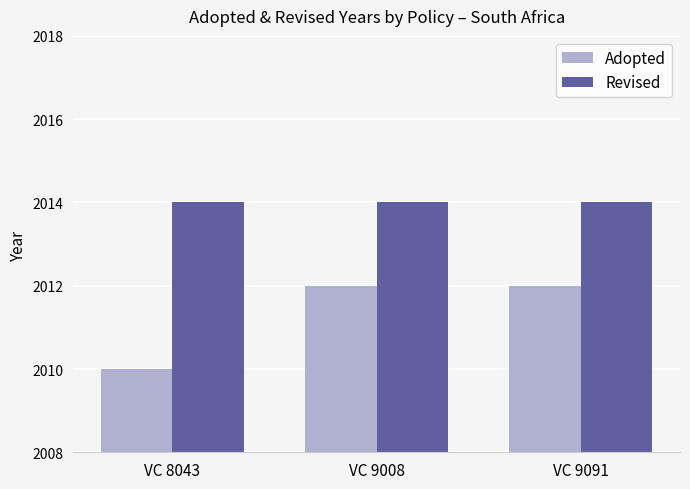

Reading left to right, list all the values displayed in this chart.

Adopted: 2010	2012	2012
Revised: 2014	2014	2014